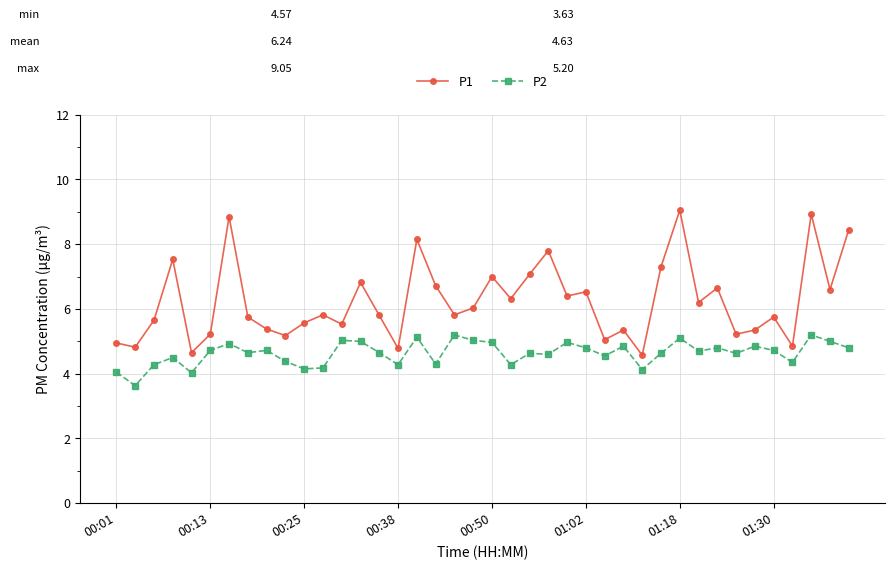

What is the sum of all P2 values?

185.4